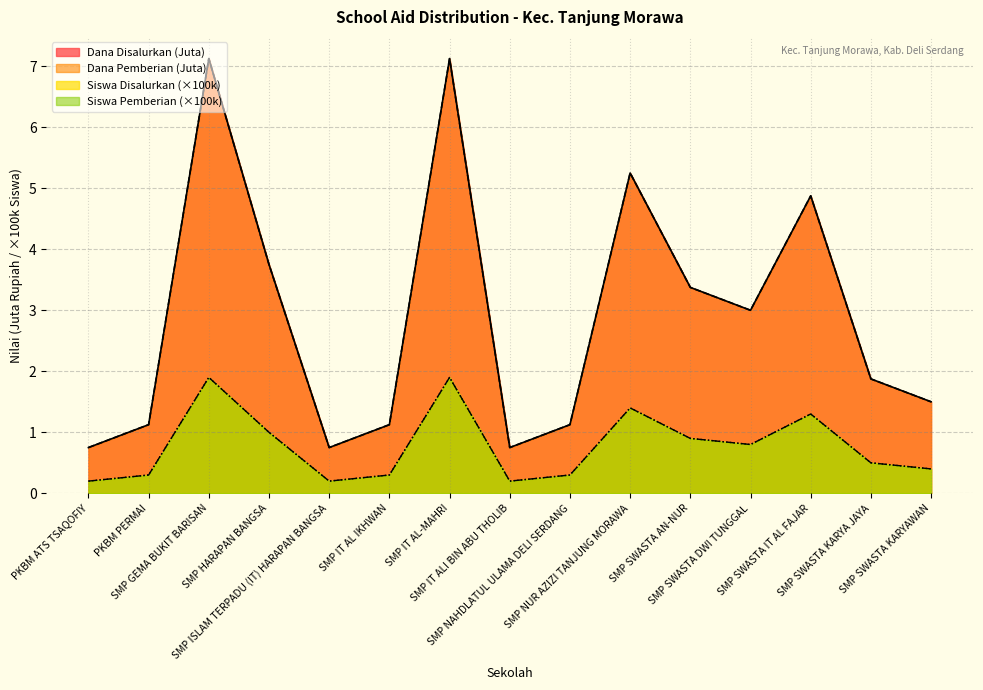

The Siswa Pemberian series shows 1.0 at SMP IT AL-MAHRI. True or false?

False